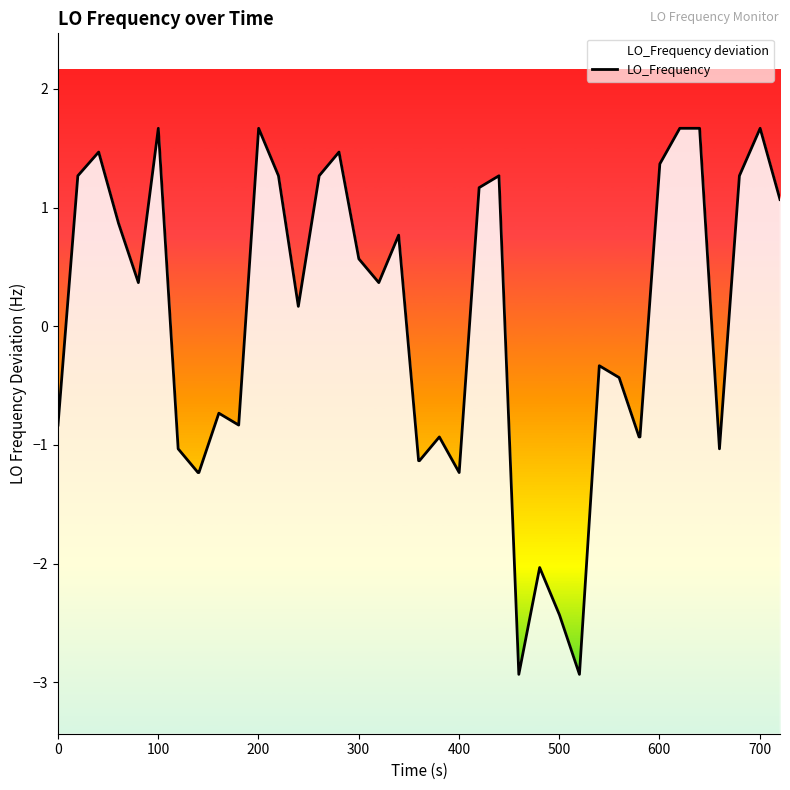

What is the minimum value shown in the chart?

-2.9